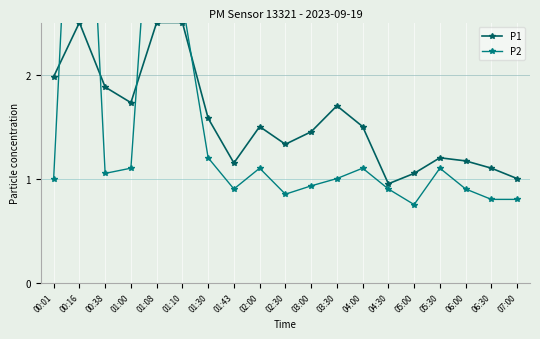

How many data points does each series have?

19